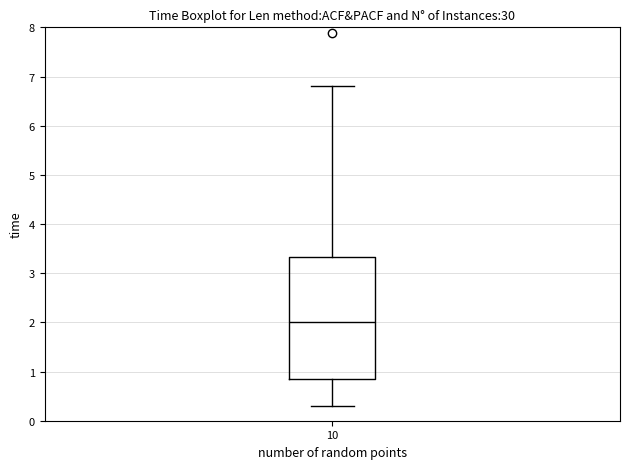

Read this box plot against the y-axis: the position of the median line, the range covered by the box, and the ends of both whiskers. The values are not printed on the chart, so give them approximately, as read against the axis.

median 2.0, box 0.8 to 3.3, whiskers 0.3 to 6.8